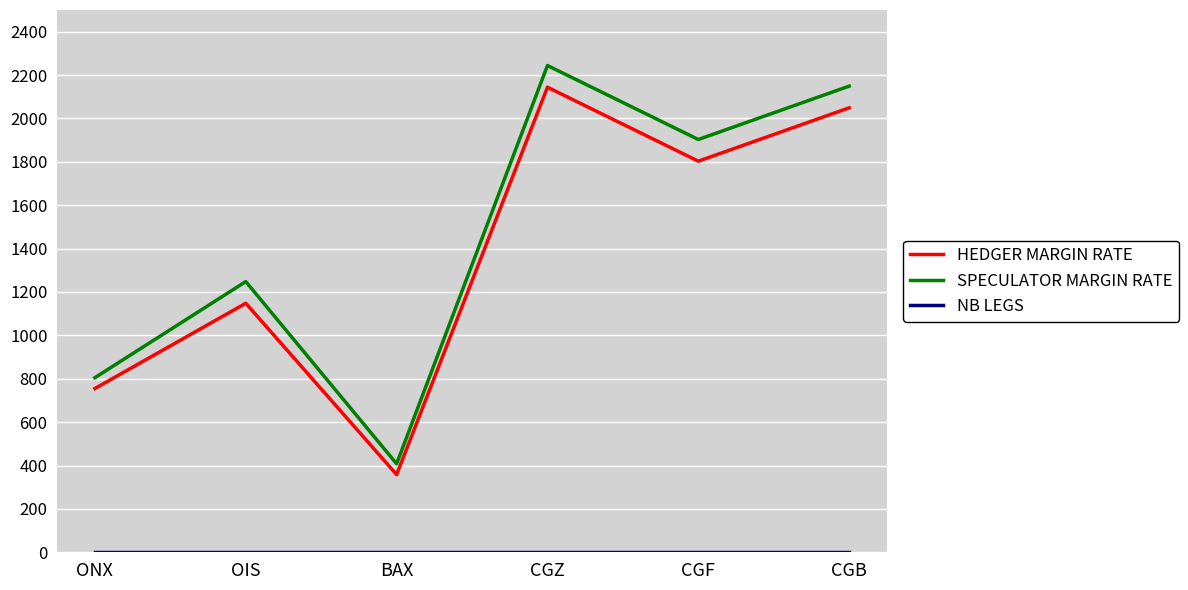

Where is the first local maximum for SPECULATOR MARGIN RATE?

OIS